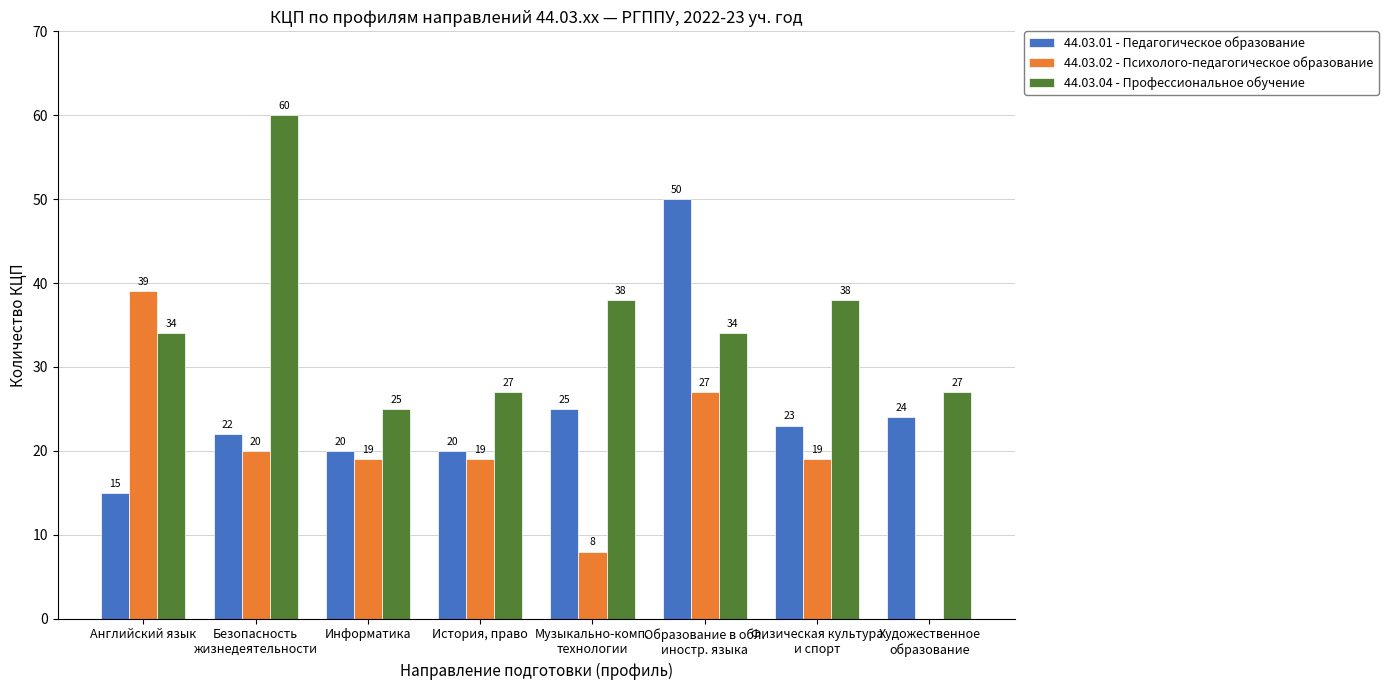

What is the sum of all 44.03.02 - Психолого-педагогическое образование values?

151